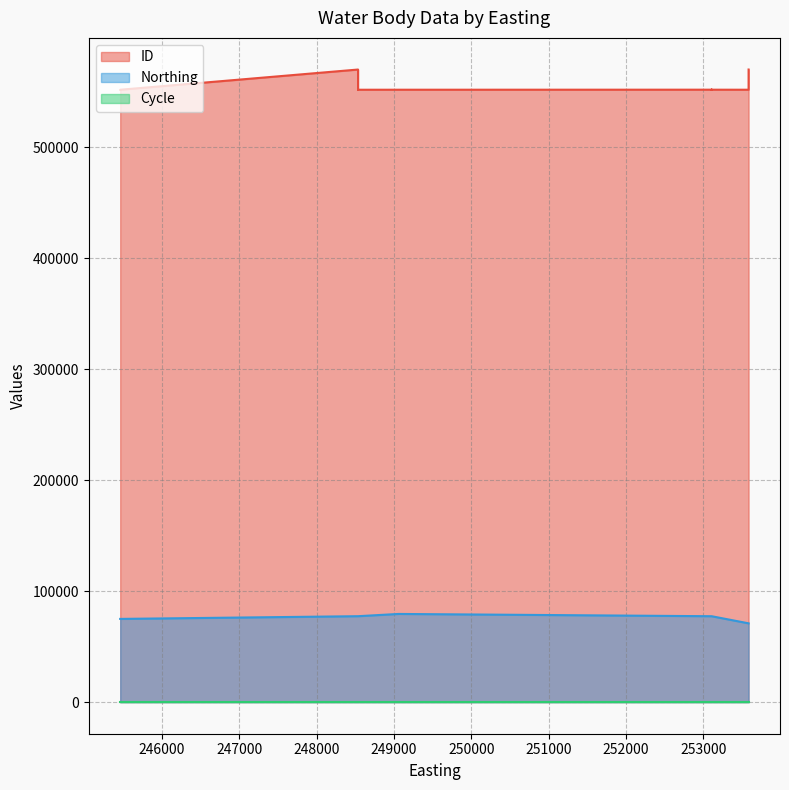

Which series has the largest range (max minus min)?

ID